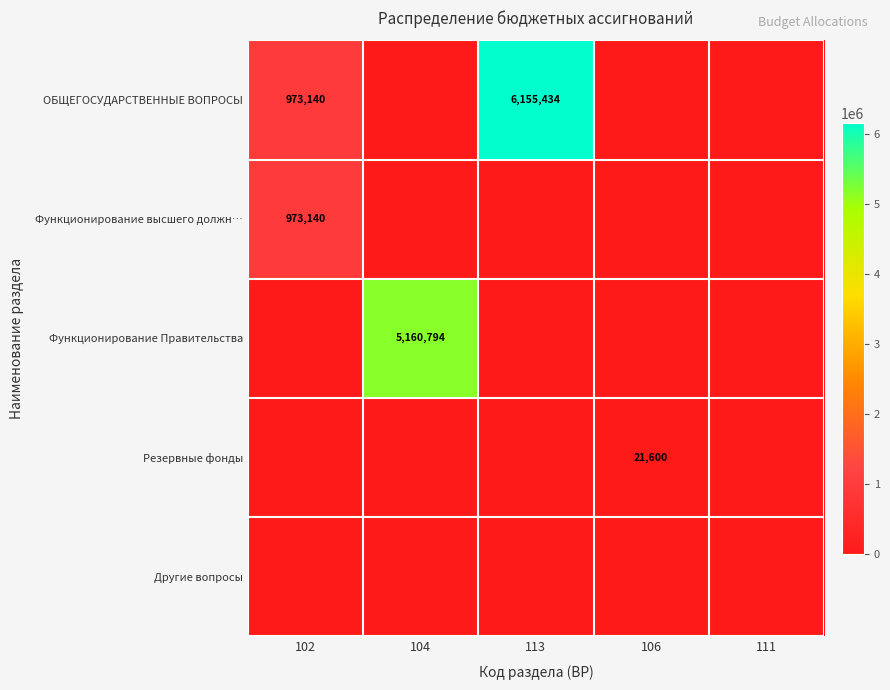

What is the total value across all series at 102?

1946280.0